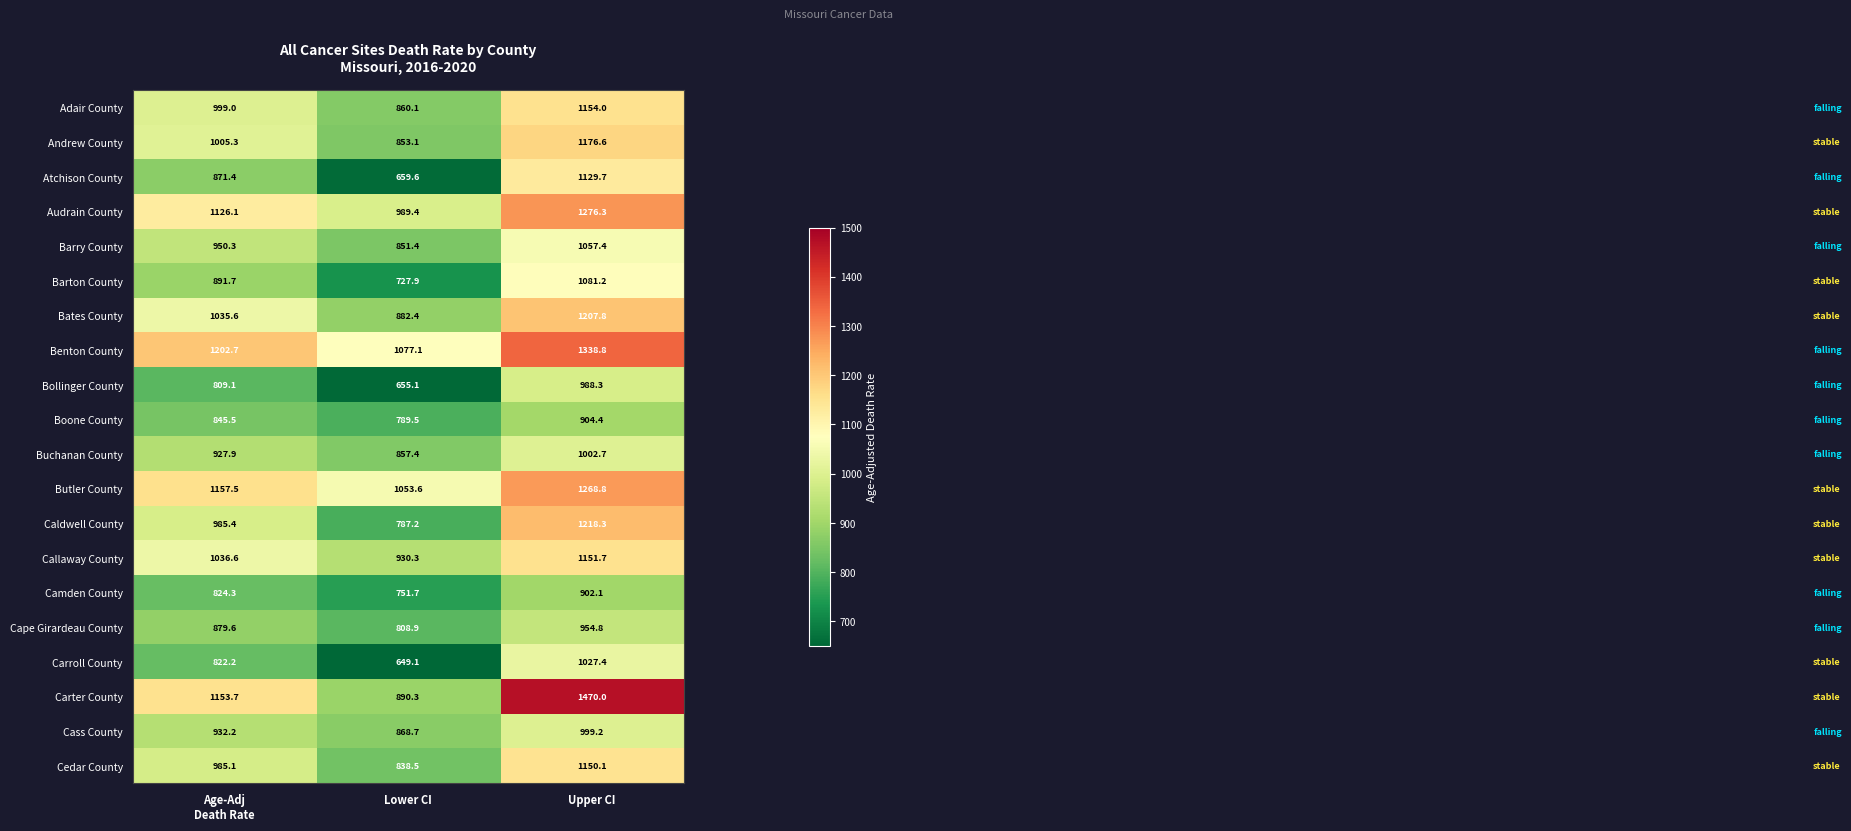

List the series in order of their peak value, lowest first.

Camden County, Boone County, Cape Girardeau County, Bollinger County, Cass County, Buchanan County, Carroll County, Barry County, Barton County, Atchison County, Cedar County, Callaway County, Adair County, Andrew County, Bates County, Caldwell County, Butler County, Audrain County, Benton County, Carter County